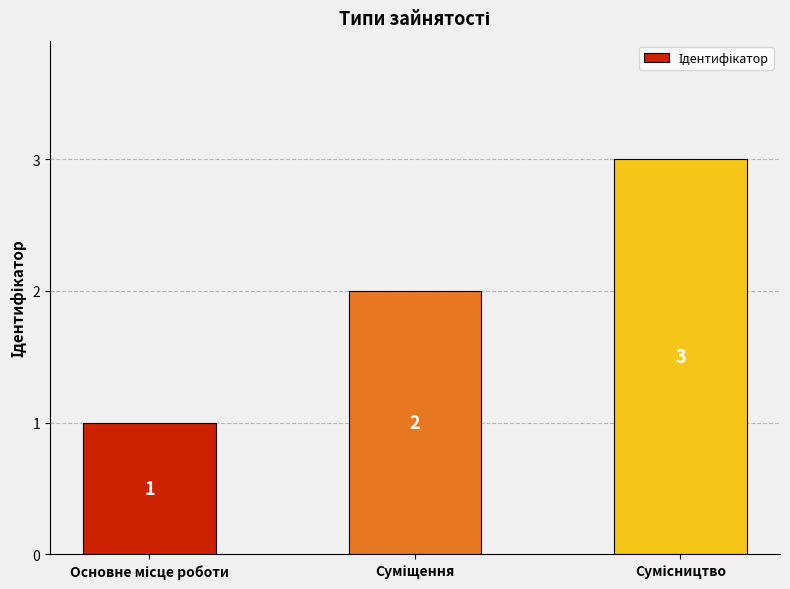

How many bars are there in total?

3